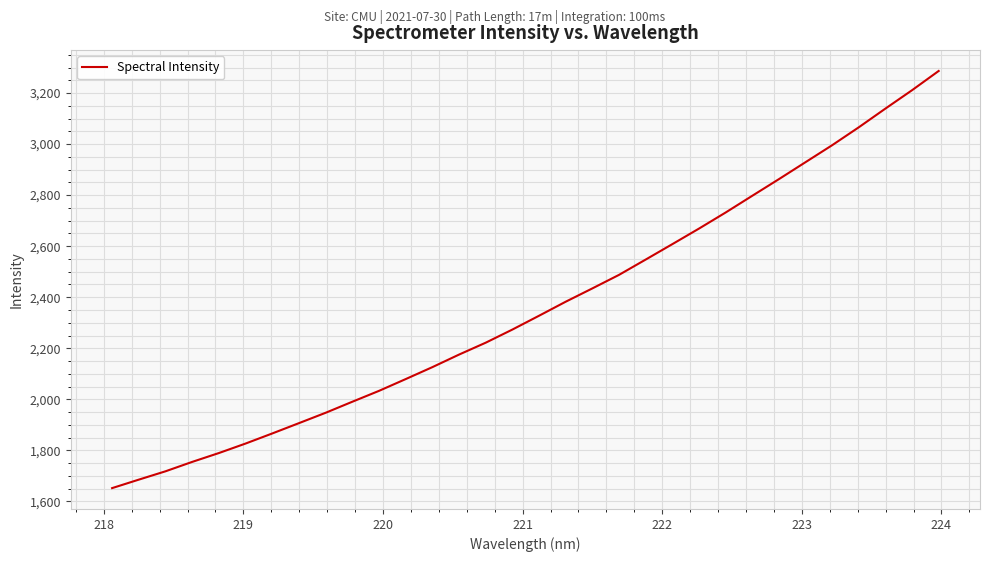

How many series are shown in this chart?

1